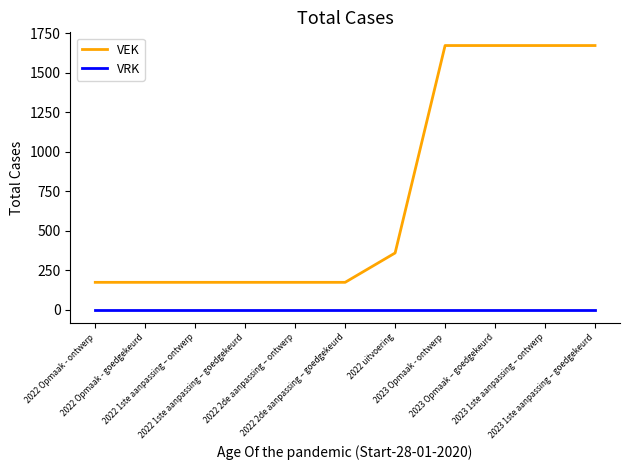

Which series has the largest range (max minus min)?

VEK